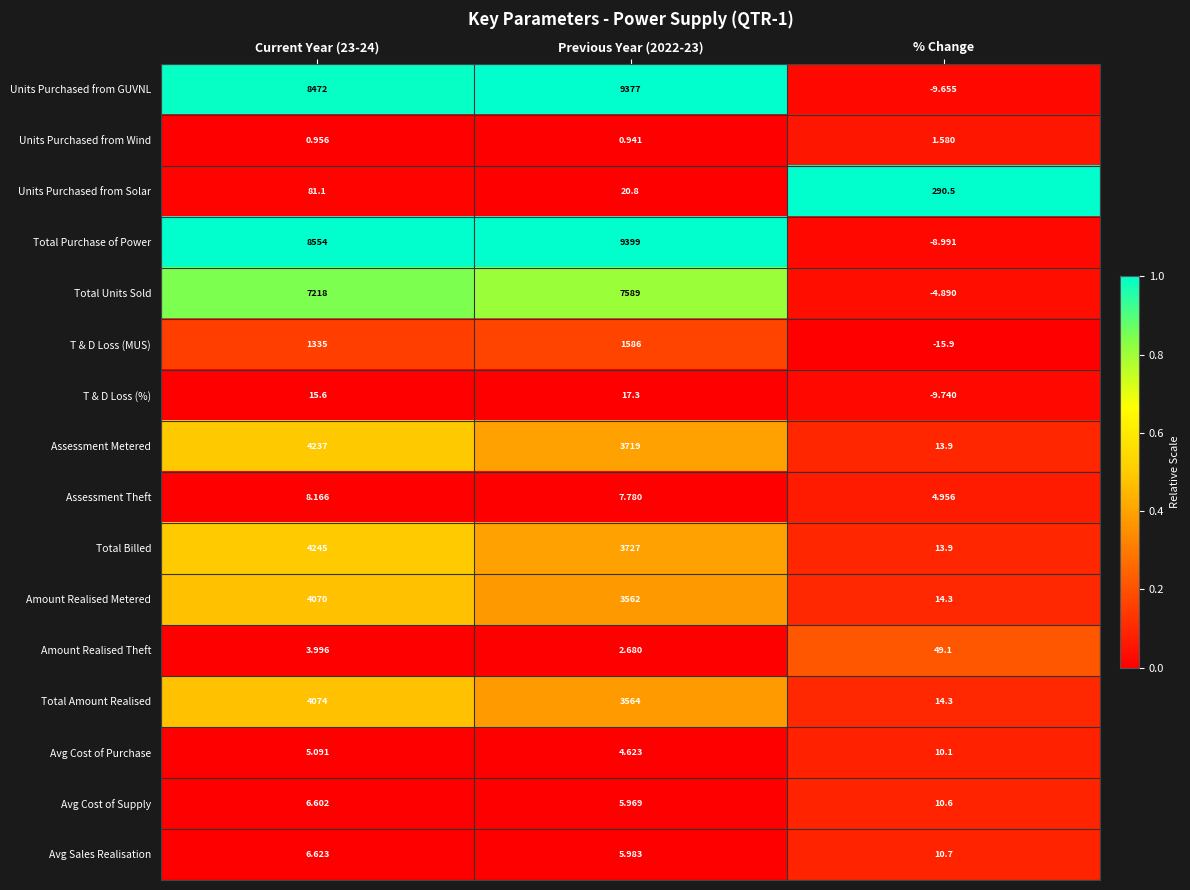

What is the spread (max minus min) of values at % Change?

306.4